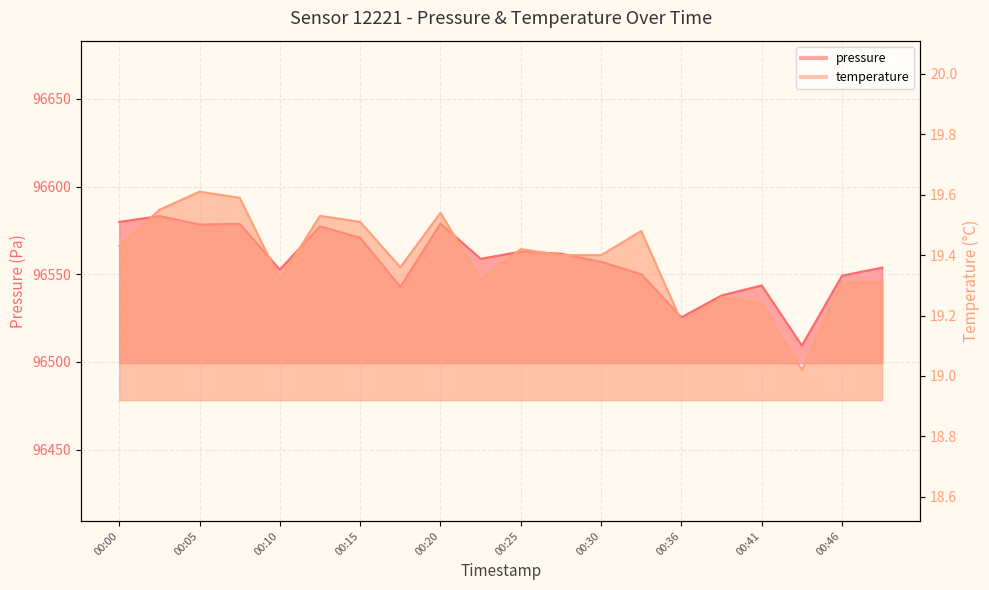

The value of temperature at 00:49 is 19.3. True or false?

True